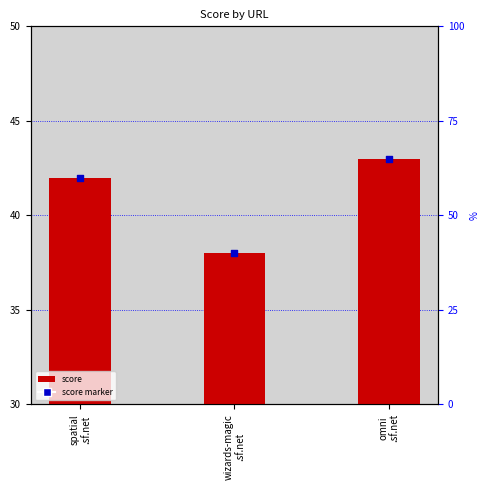

Which series reaches the maximum Y coordinate?

score marker